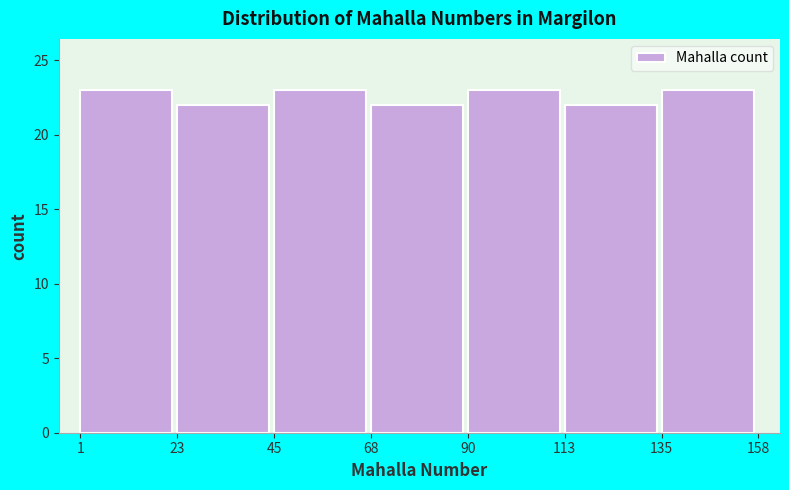

Reading left to right, list every bar in this chart as the range it spans on the x-axis followed by its height. The values are not printed on the chart, so give them approximately, as read against the axis.

1 to 23: 23
23 to 45: 22
45 to 68: 23
68 to 90: 22
90 to 113: 23
113 to 135: 22
135 to 158: 23